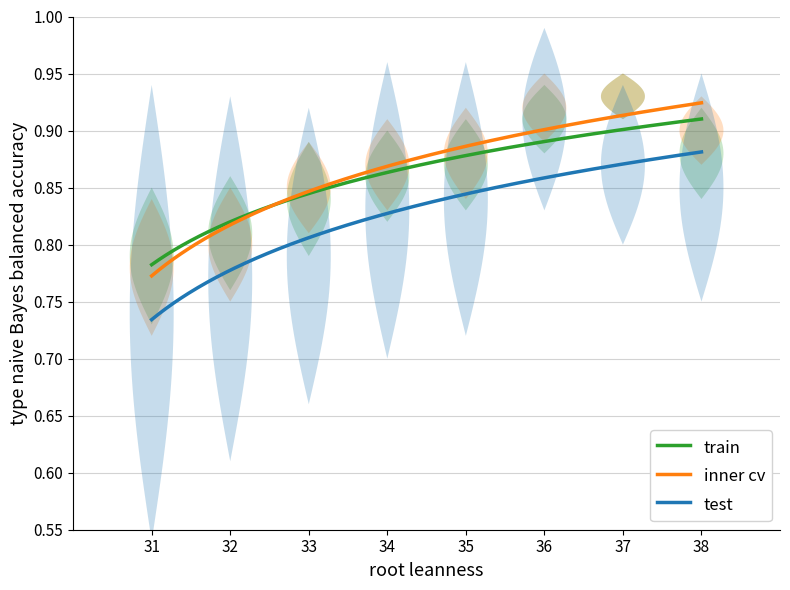

Which series has the largest range (max minus min)?

inner cv